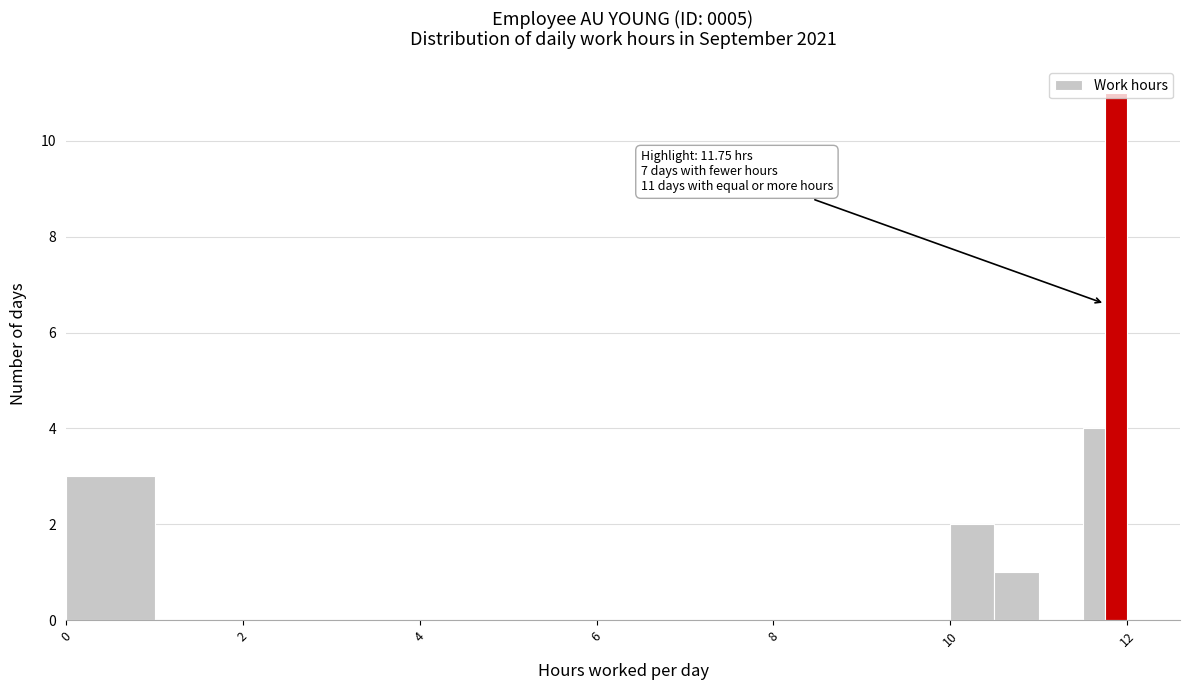

Around what value on the x-axis is the tallest bar? Give the approximate position of its centre, as read against the axis.

11.8